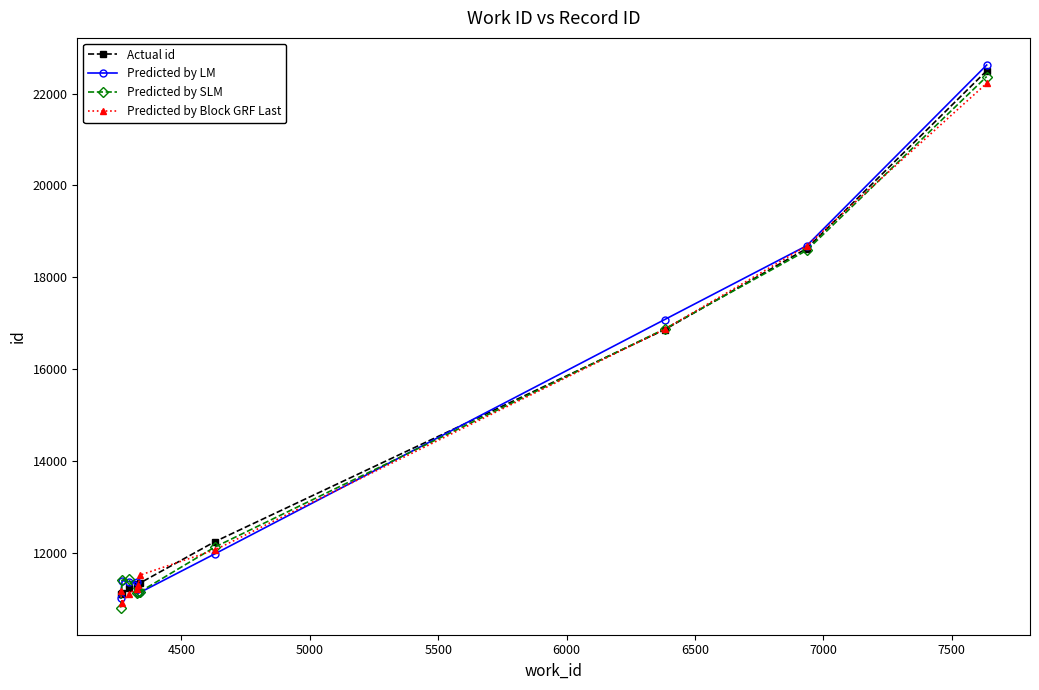

What is the minimum value shown in the chart?

10809.4